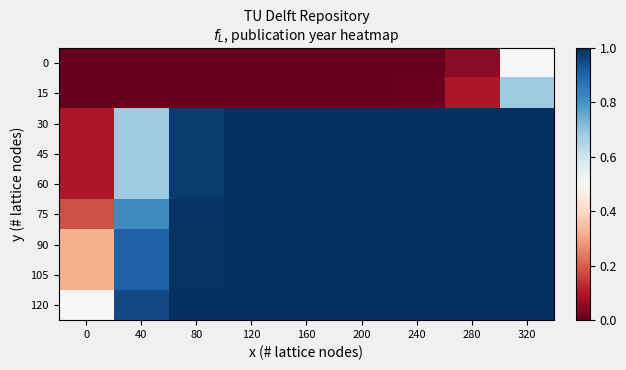

How many series are shown in this chart?

9